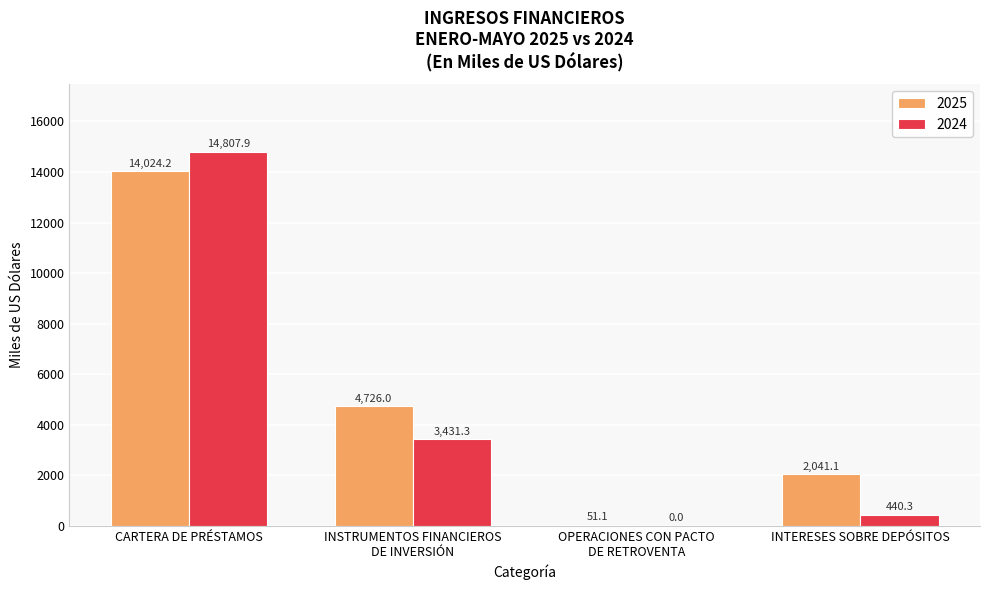

The value of 2024 at CARTERA DE PRÉSTAMOS is 7423.4. True or false?

False